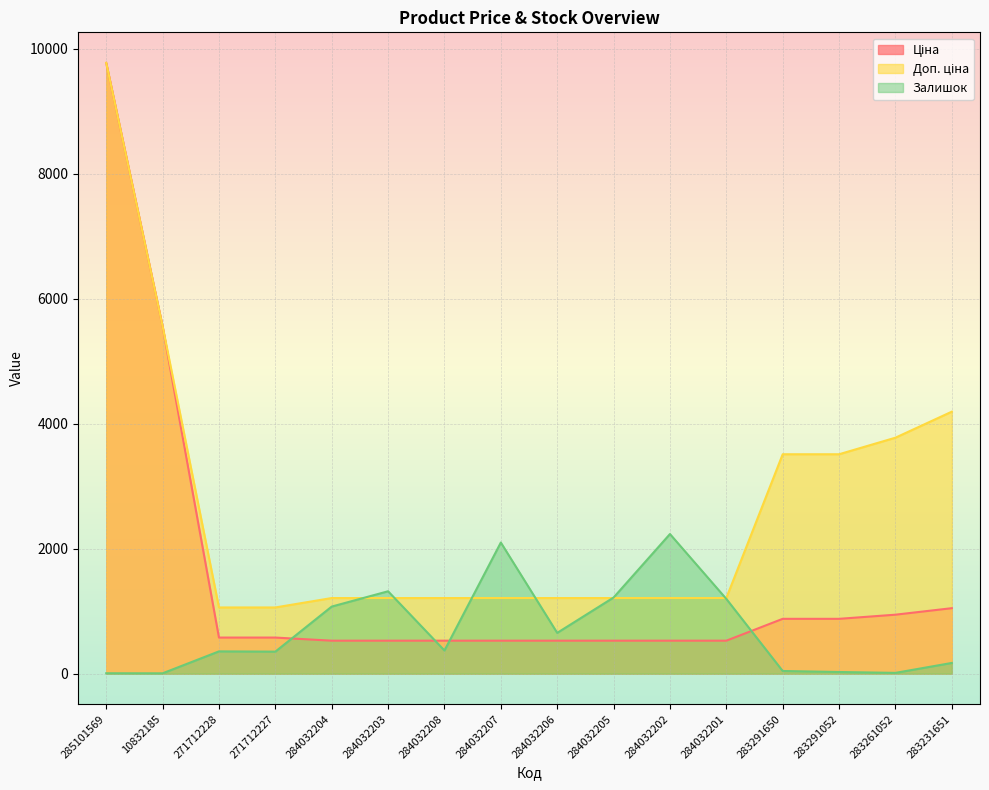

Between which two adjacent categories do Залишок and Ціна first intersect?

271712227 and 284032204